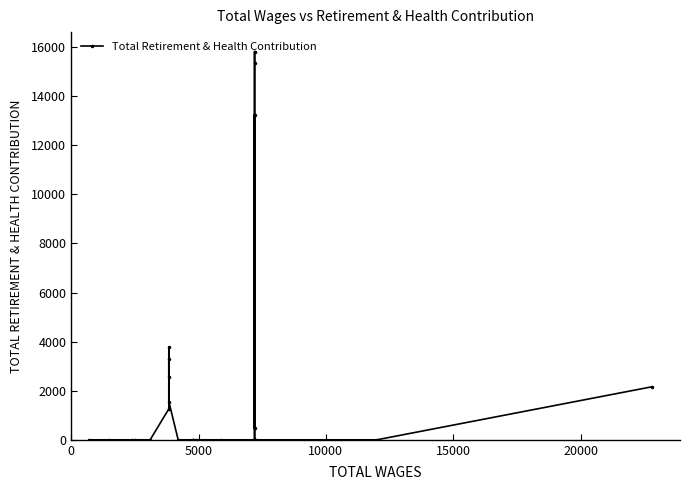

Is this an area chart (filled region under the line)?

No